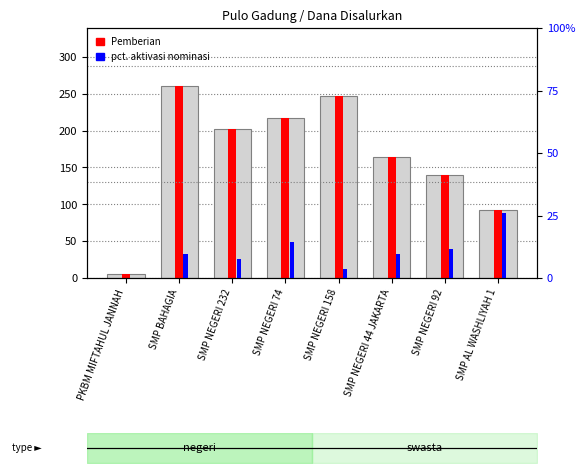

Which series changed the most between PKBM MIFTAHUL JANNAH and SMP BAHAGIA?

Pemberian